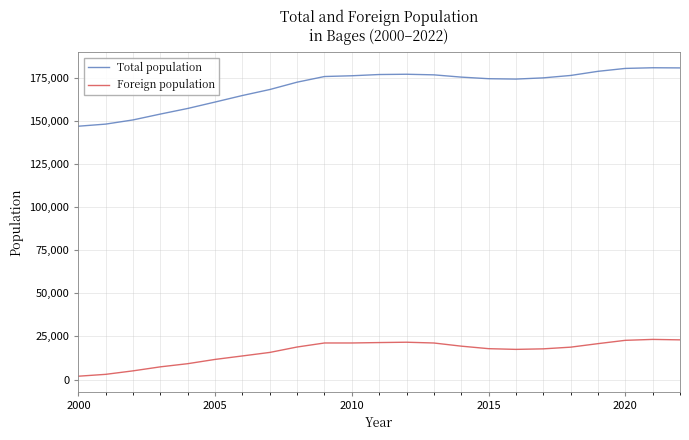

At how many categories does at least one series exceed 46513?

23